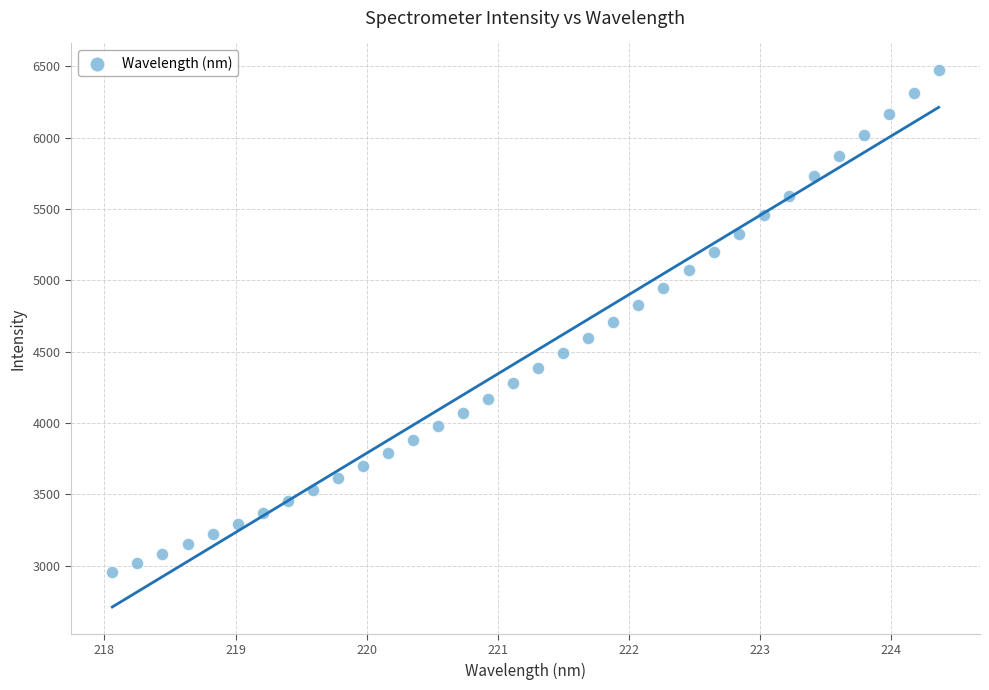

What is the range of X values (max minus min)?

6.3